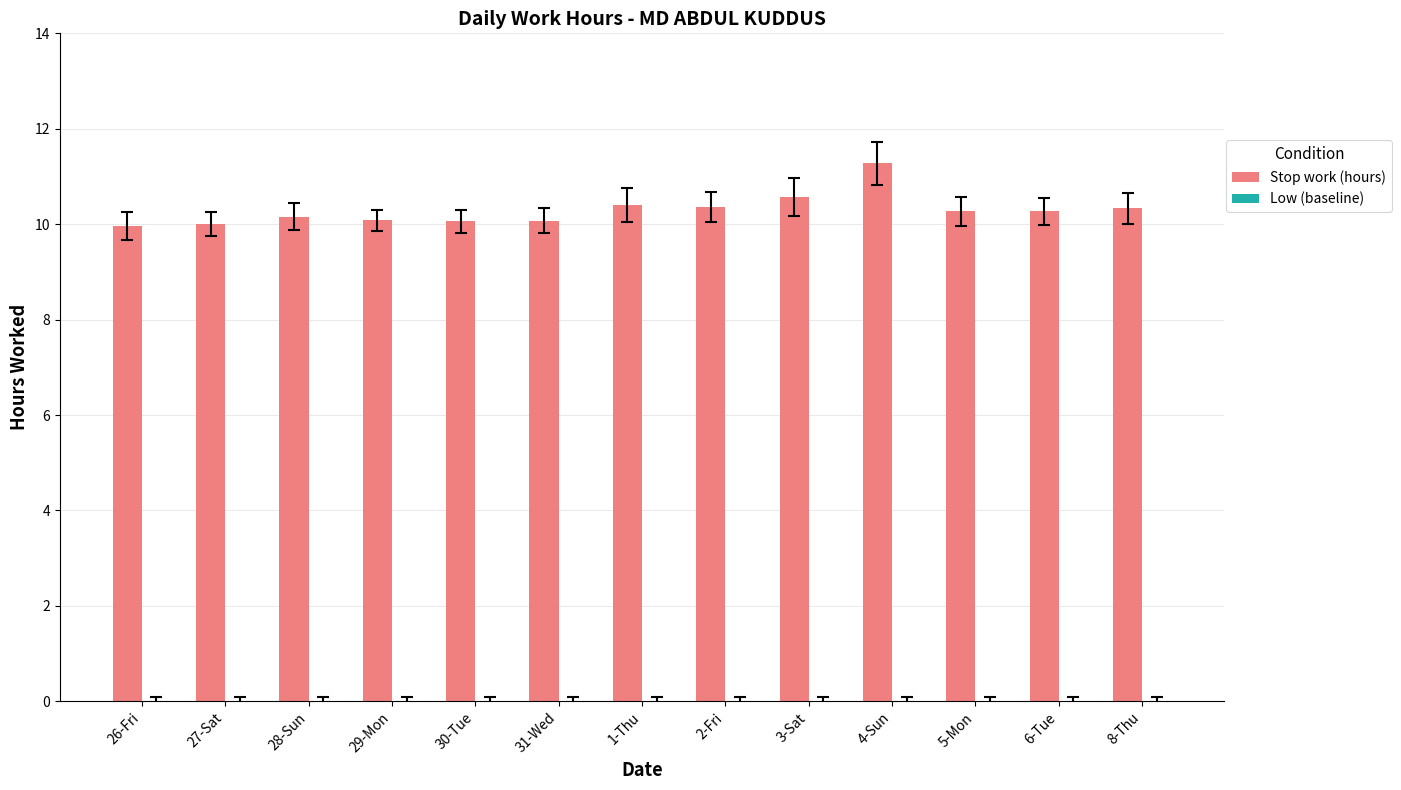

What is the change in value from 31-Wed to 8-Thu?

+0.3